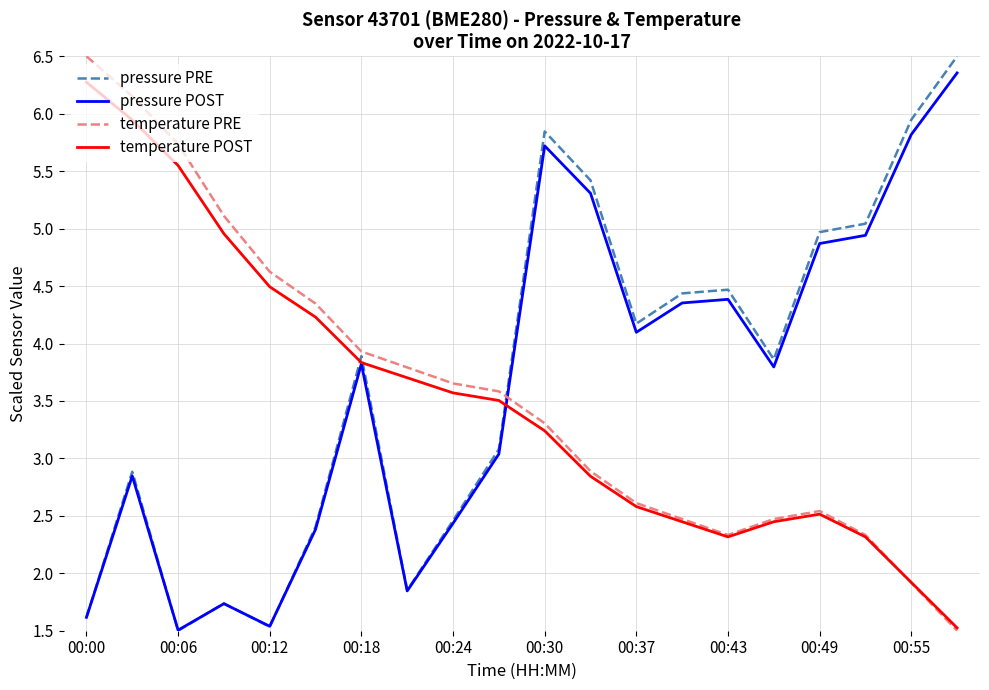

True or false: pressure PRE and temperature POST intersect in this chart.

True